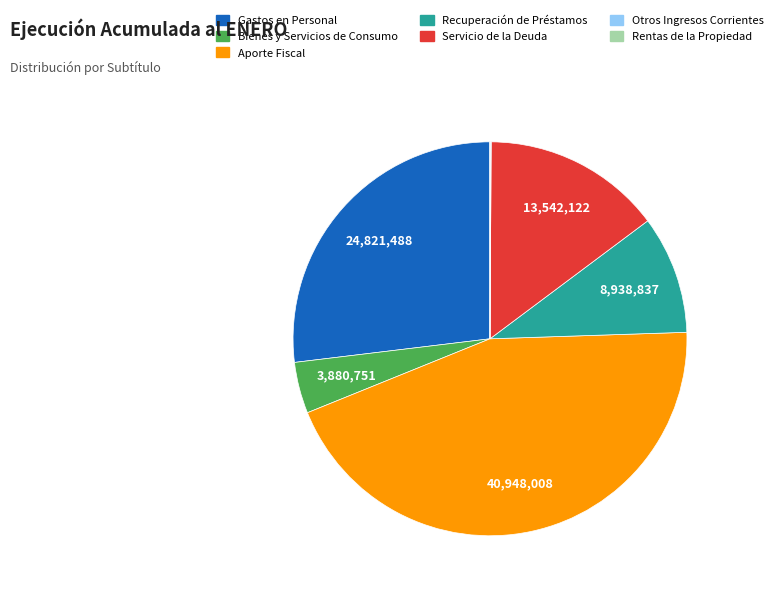

Is there a majority slice in this chart?

No